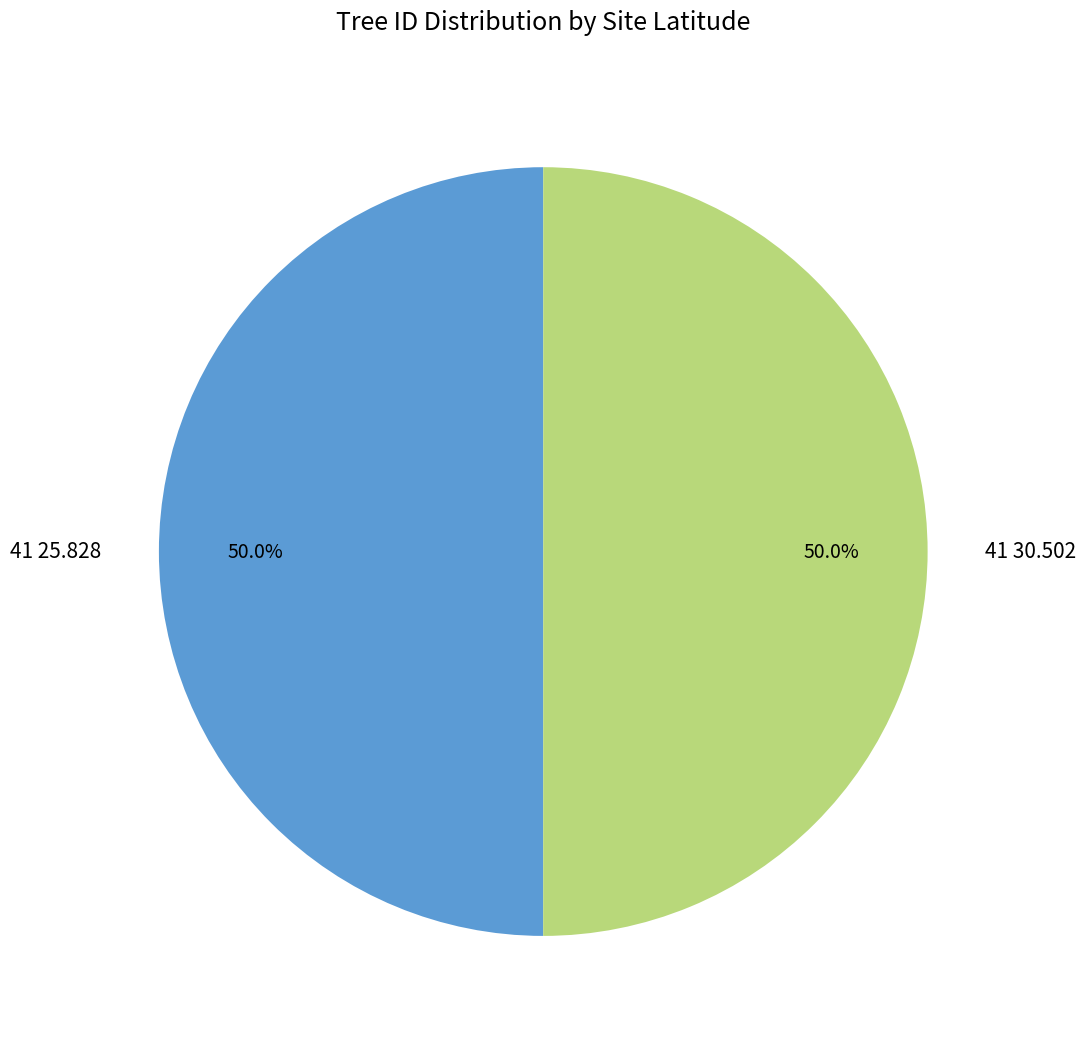

Approximately how many times larger is the value at 41 30.502 compared to 41 25.828?

1.0